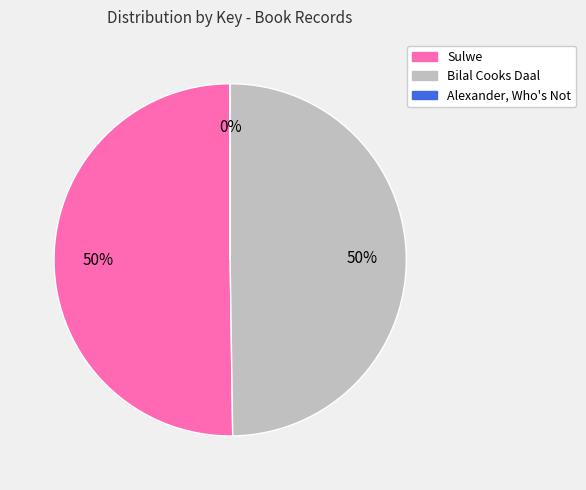

To the nearest percent, what is the average slice percentage?

33%